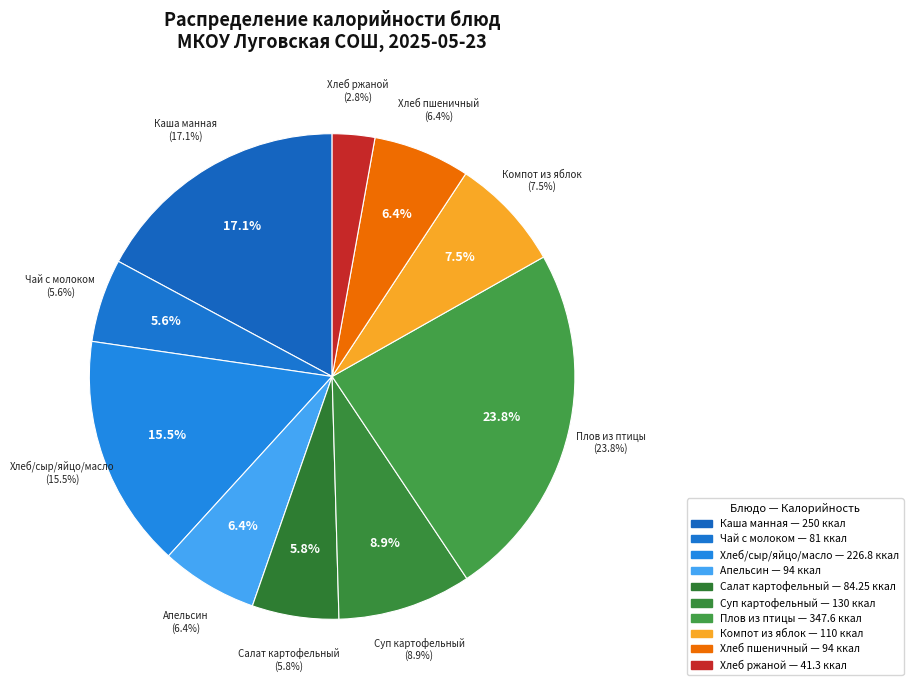

Which has a higher value, Суп картофельный or Плов из птицы?

Плов из птицы